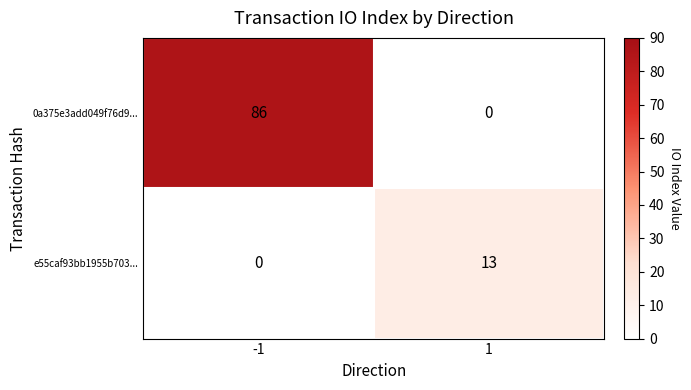

At which category does the chart reach its peak across all series?

-1